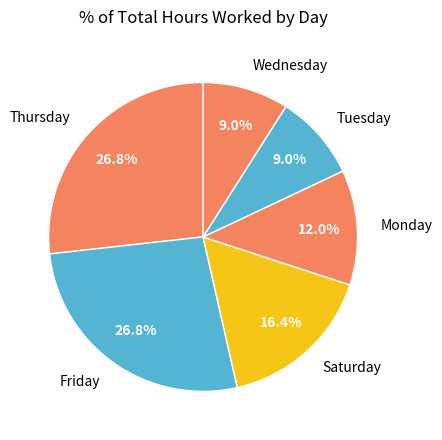

What portion of the pie excludes Saturday?

83.6%